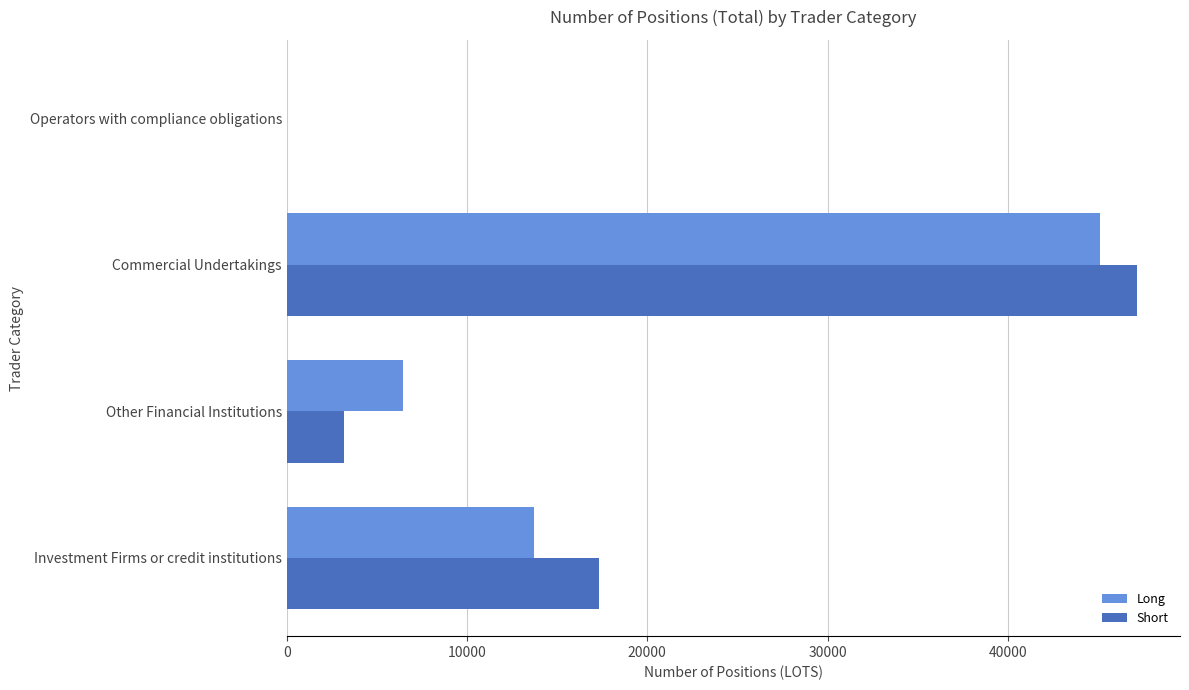

At which category is the sum across all series the highest?

Commercial Undertakings